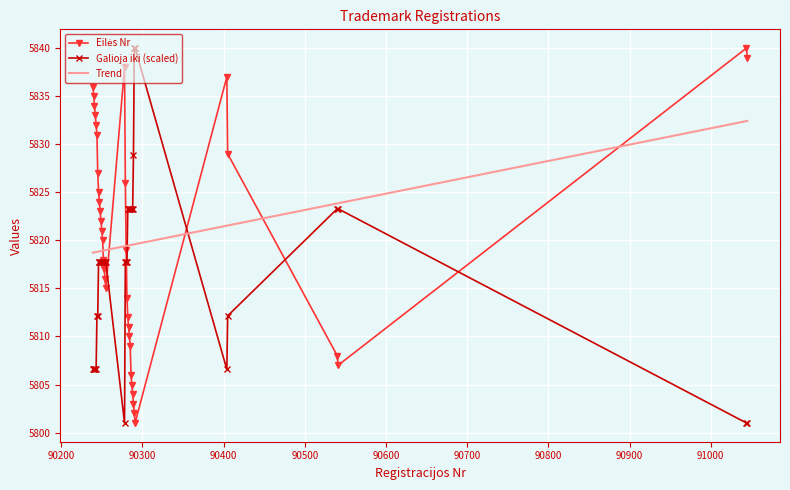

What is the lowest value of the Trend series?

5818.7